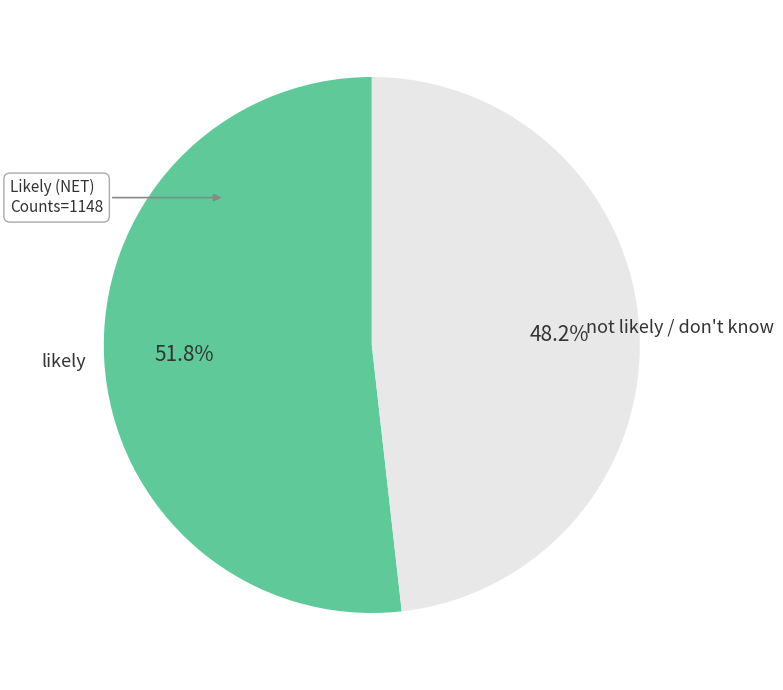

Count the number of slices in the pie.

2